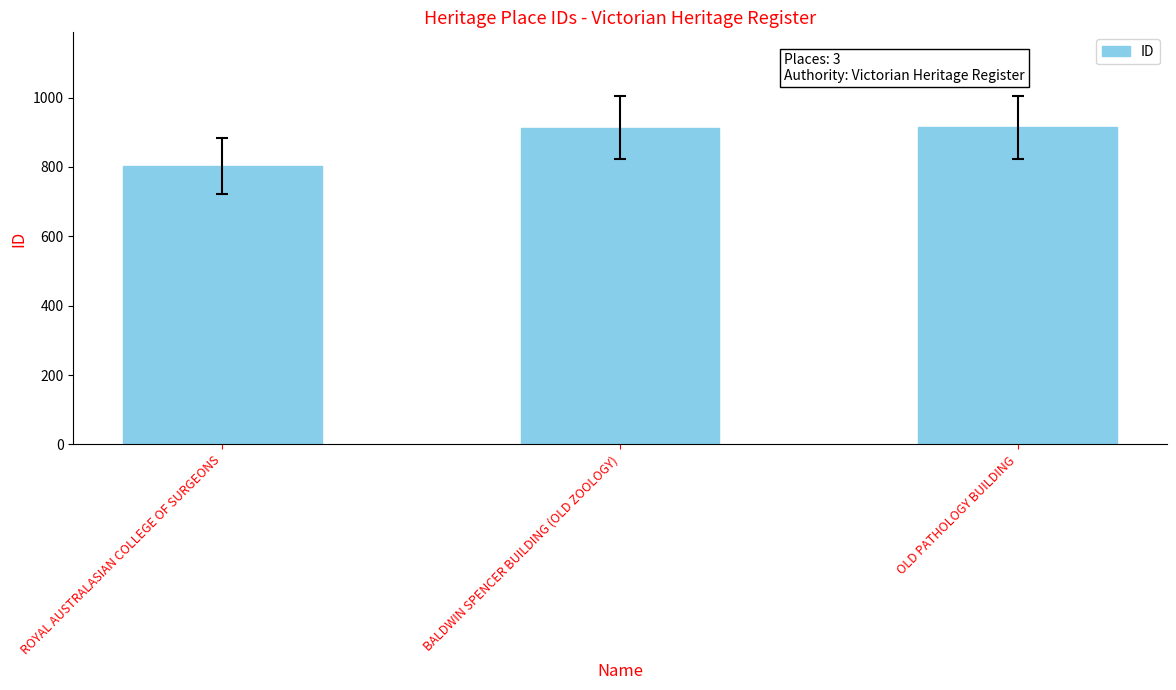

The chart shows a value of 442 at ROYAL AUSTRALASIAN COLLEGE OF SURGEONS. True or false?

False